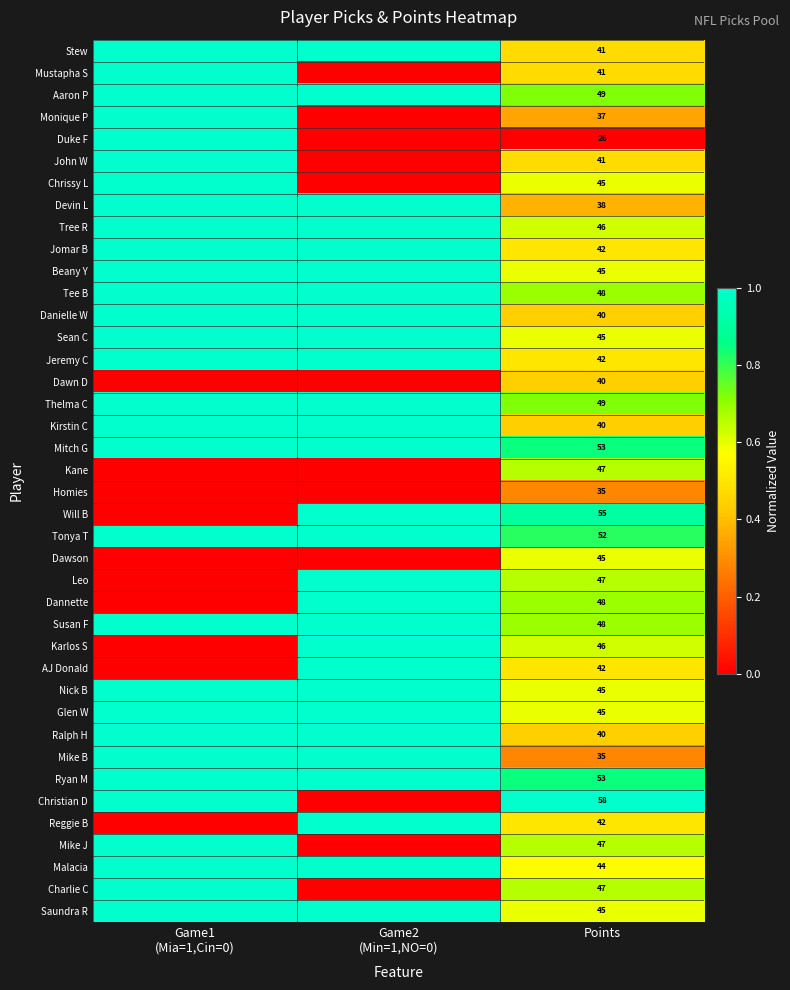

What is the spread (max minus min) of values at Points?

32